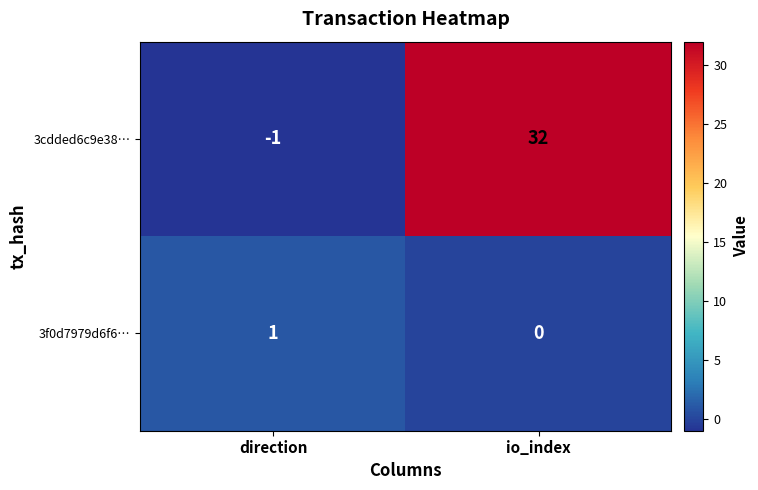

List the series in order of their peak value, lowest first.

3f0d7979d6f6…, 3cdded6c9e38…